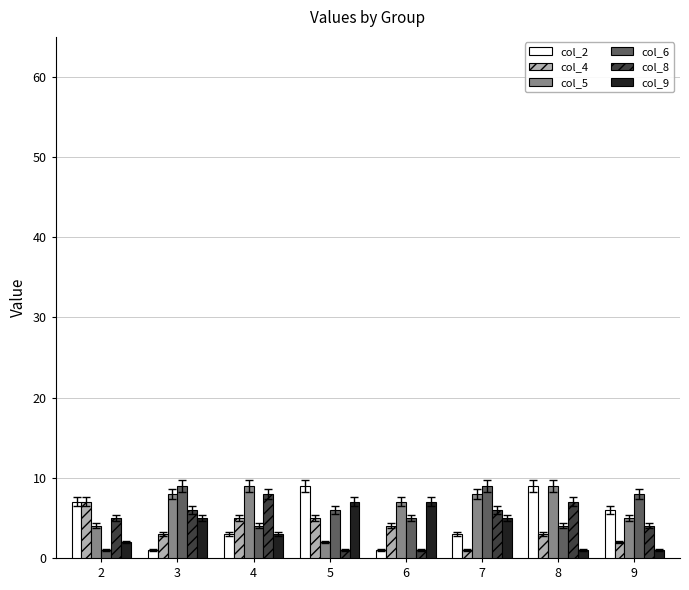

True or false: col_9 has a value of 10 at 5.

False